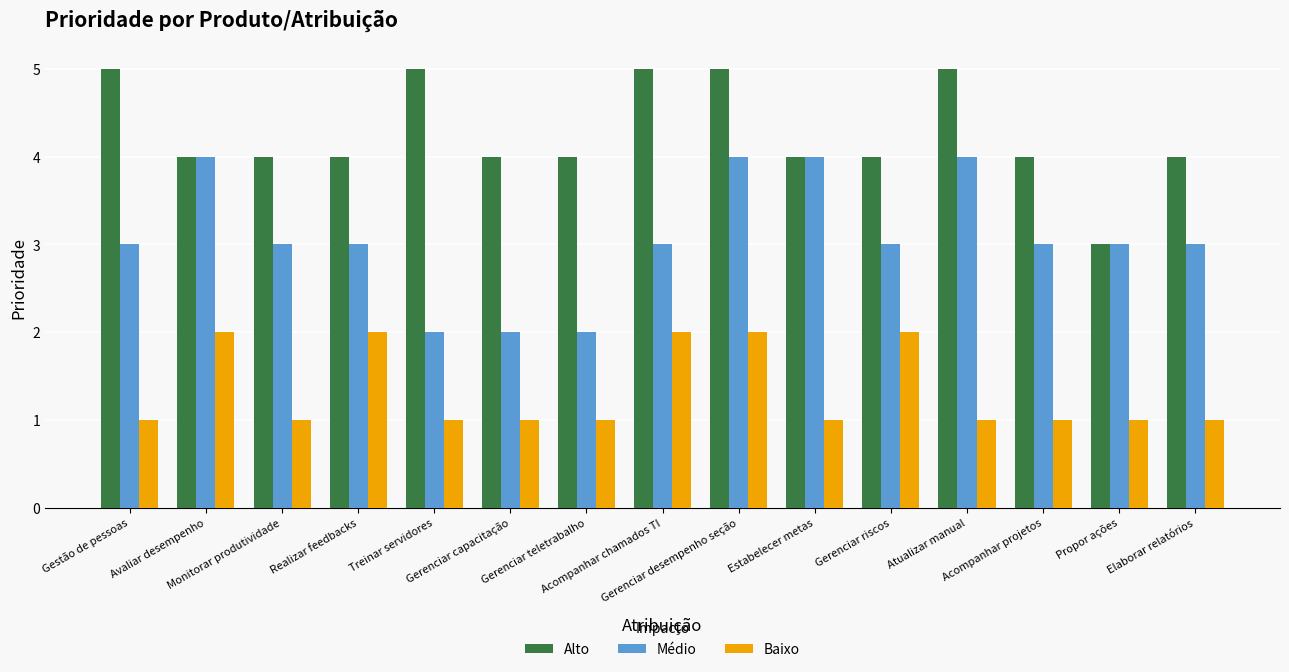

What is the difference between the Médio values at Estabelecer metas and Gerenciar capacitação?

2